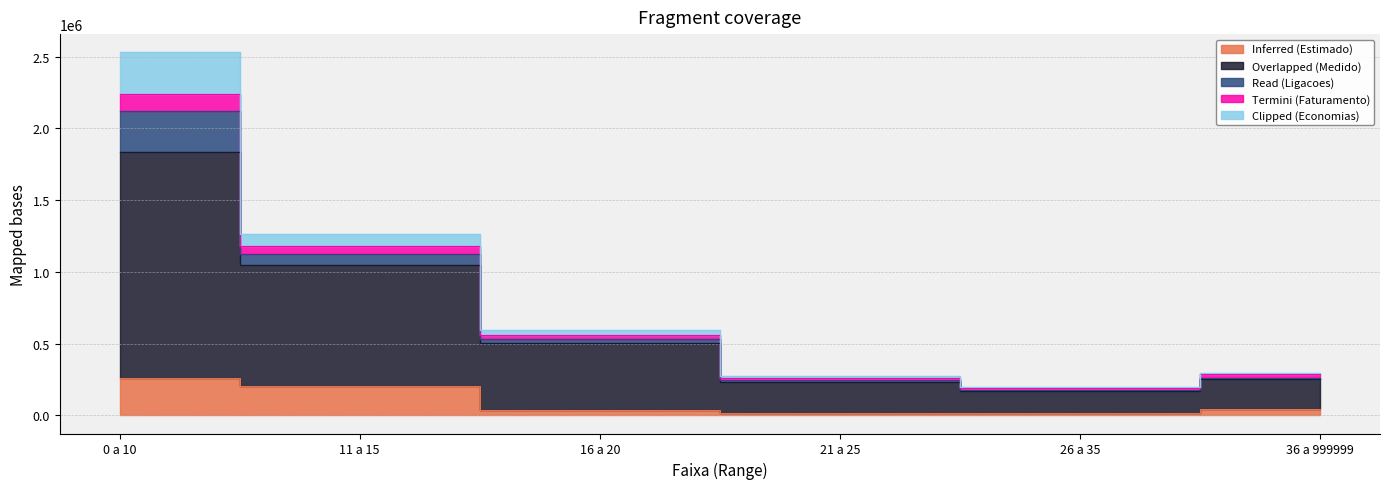

In Inferred (Estimado), how many points are lower than both neighbors (excluding endpoints)?

1